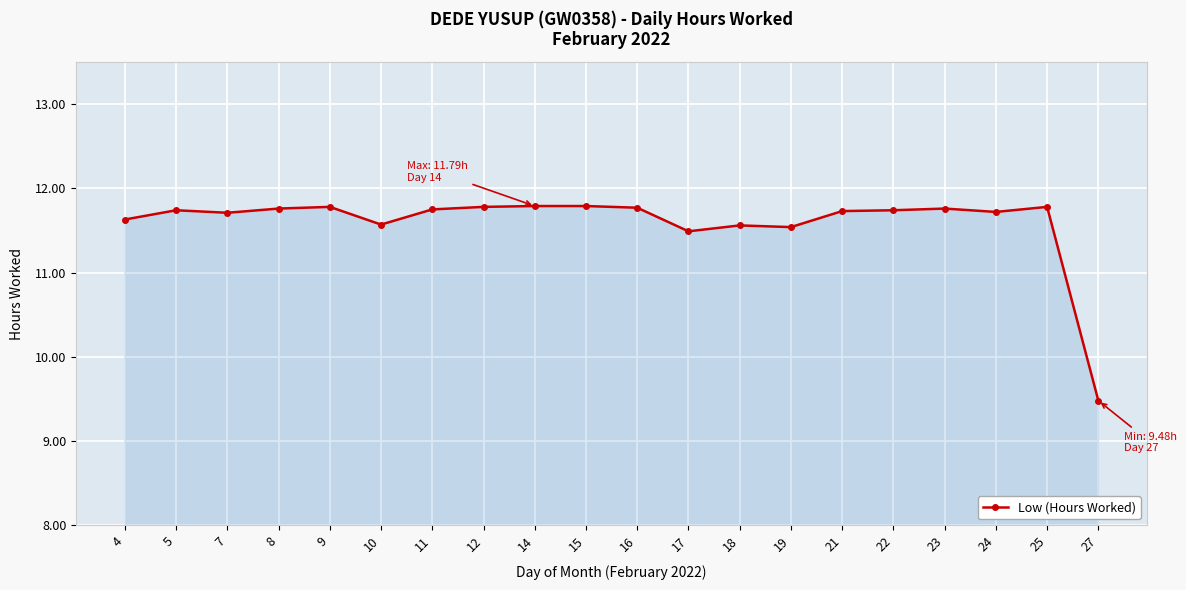

How many data points are above 11?

19